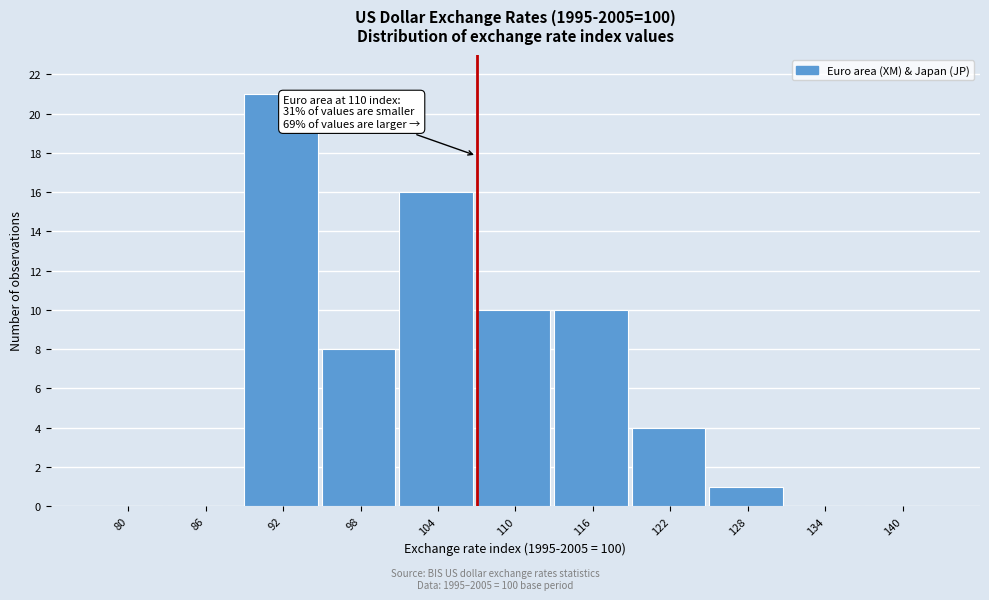

At which category does the chart reach its peak across all series?

92